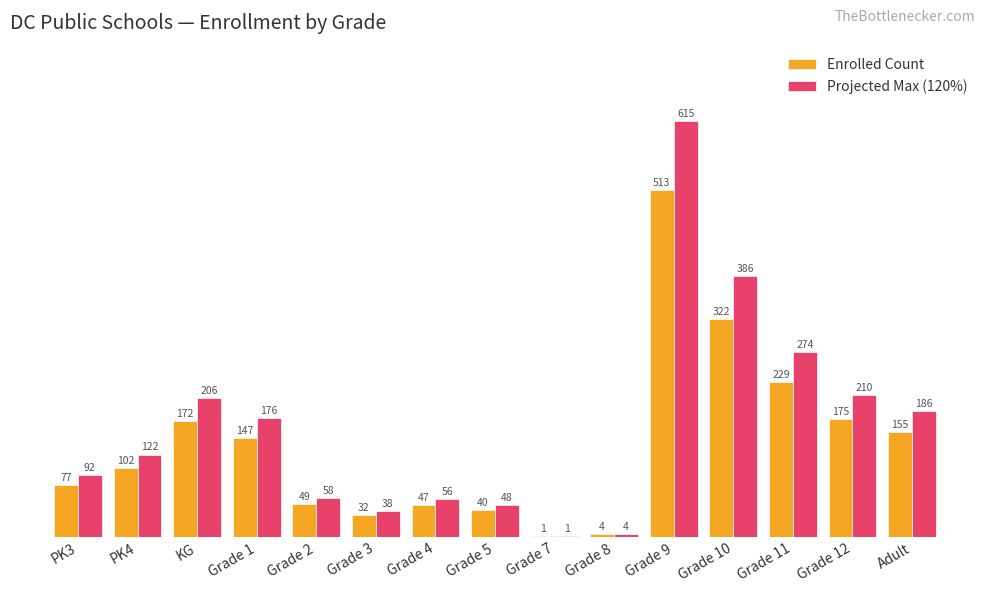

What is the total value across all series at Grade 10?

708